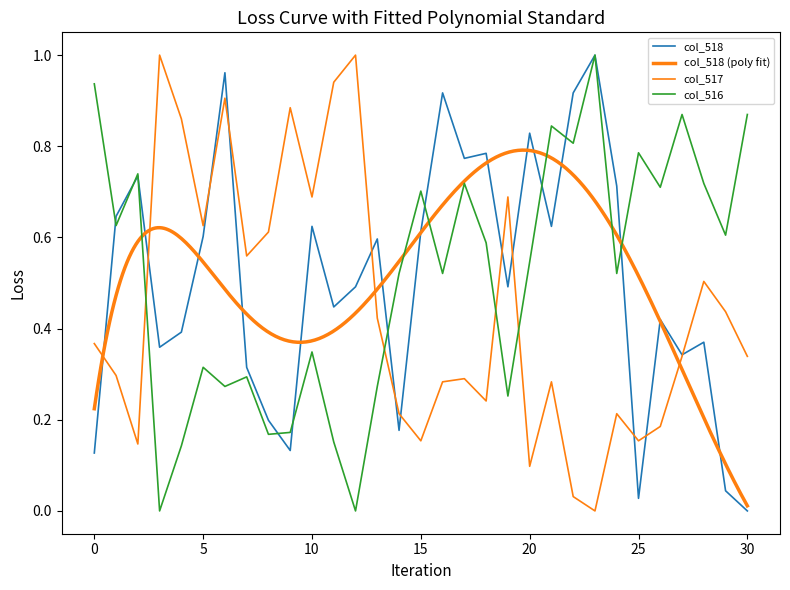

True or false: col_517 and col_518 intersect in this chart.

True